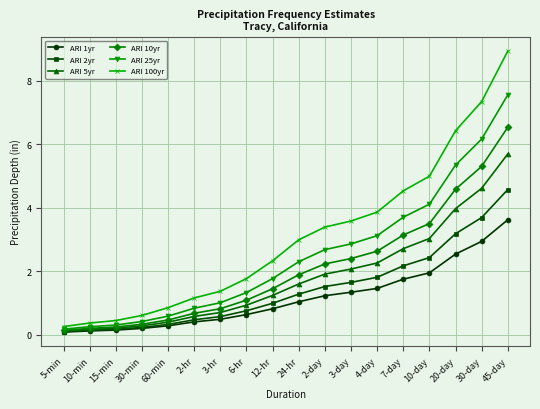

What are all the series names shown in the legend?

ARI 1yr, ARI 2yr, ARI 5yr, ARI 10yr, ARI 25yr, ARI 100yr